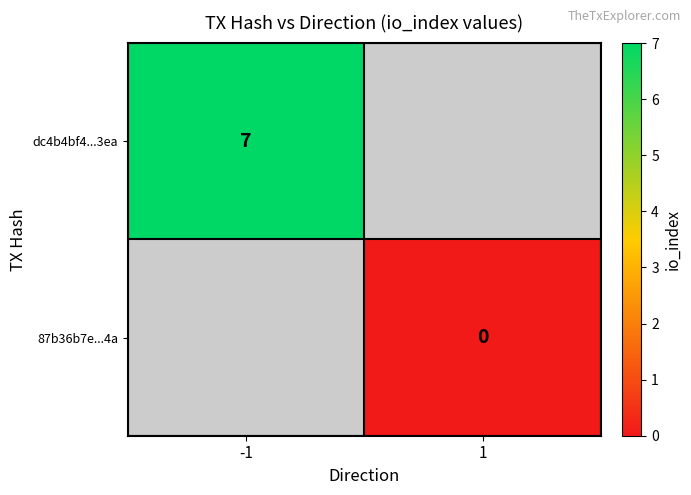

Which category has the lowest value across all series?

1